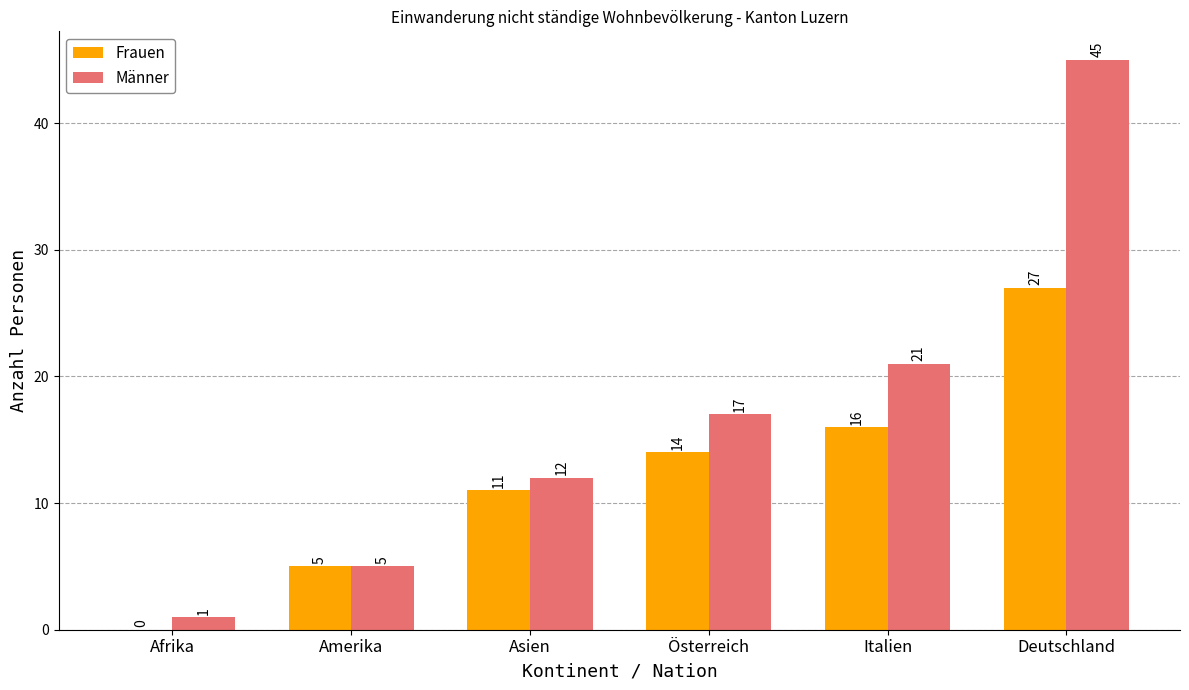

What is the approximate value of Männer at Österreich?

17